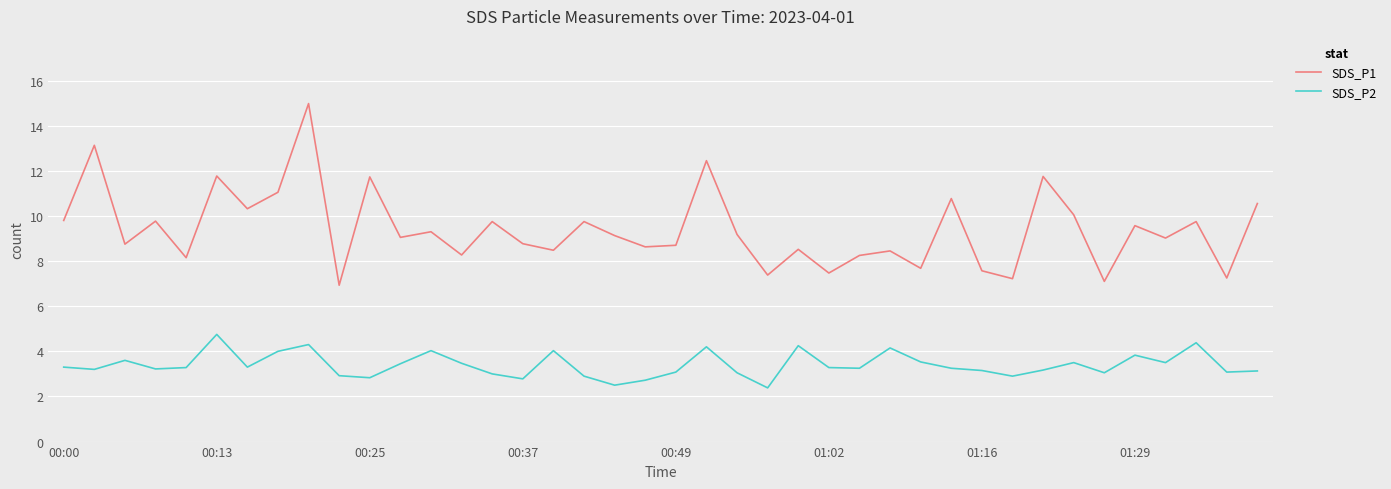

True or false: SDS_P2 and SDS_P1 cross at least once.

False